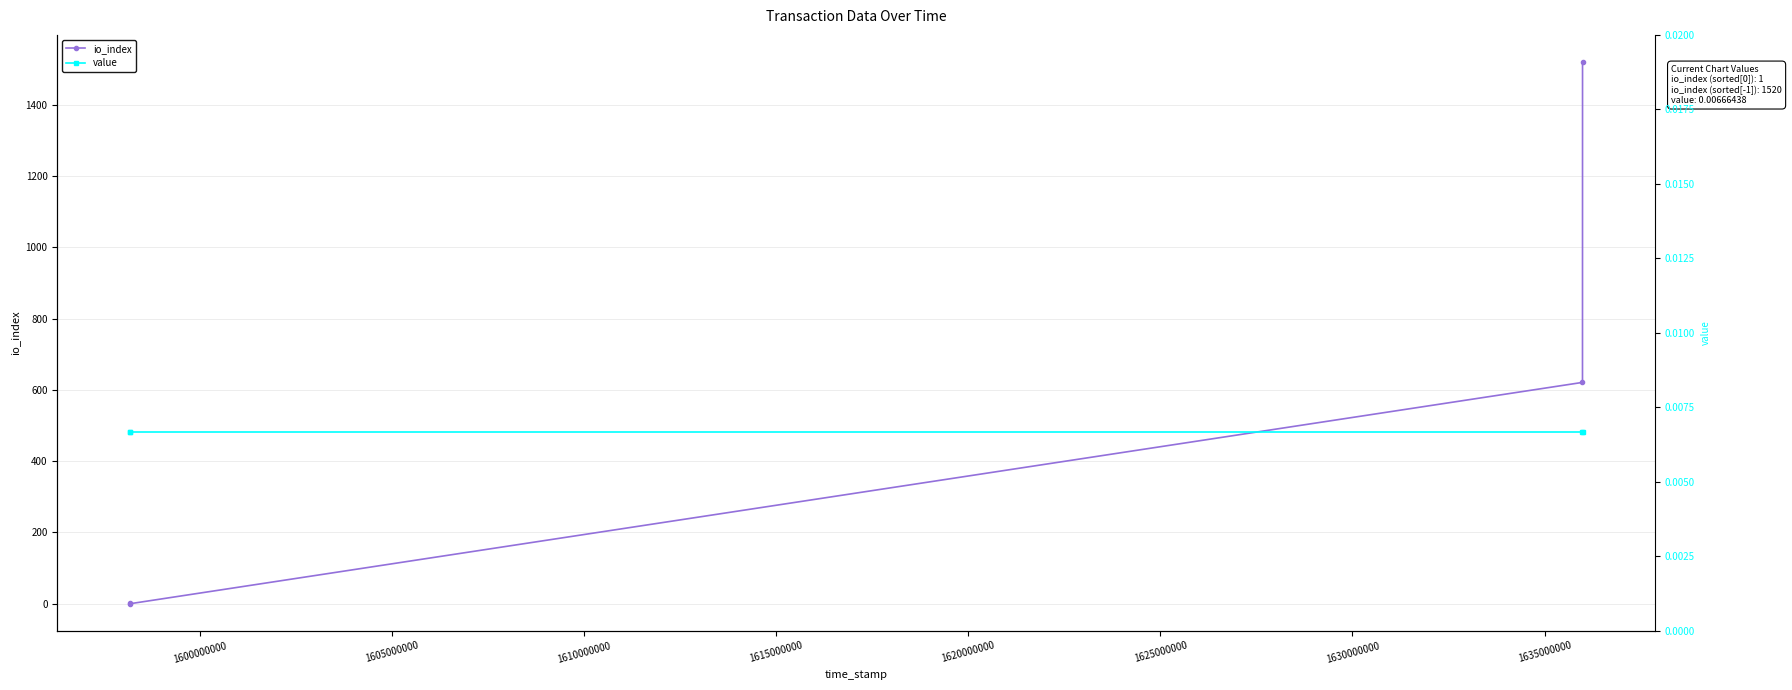

Is this an area chart (filled region under the line)?

No